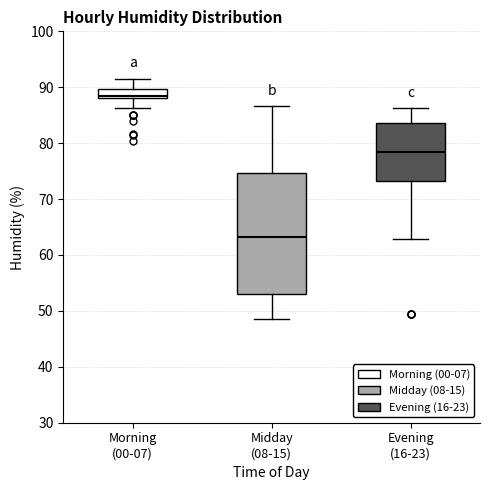

Where does the lower whisker of the box for Midday (08-15) end on the y-axis? The values are not printed on the chart, so give them approximately, as read against the axis.

49